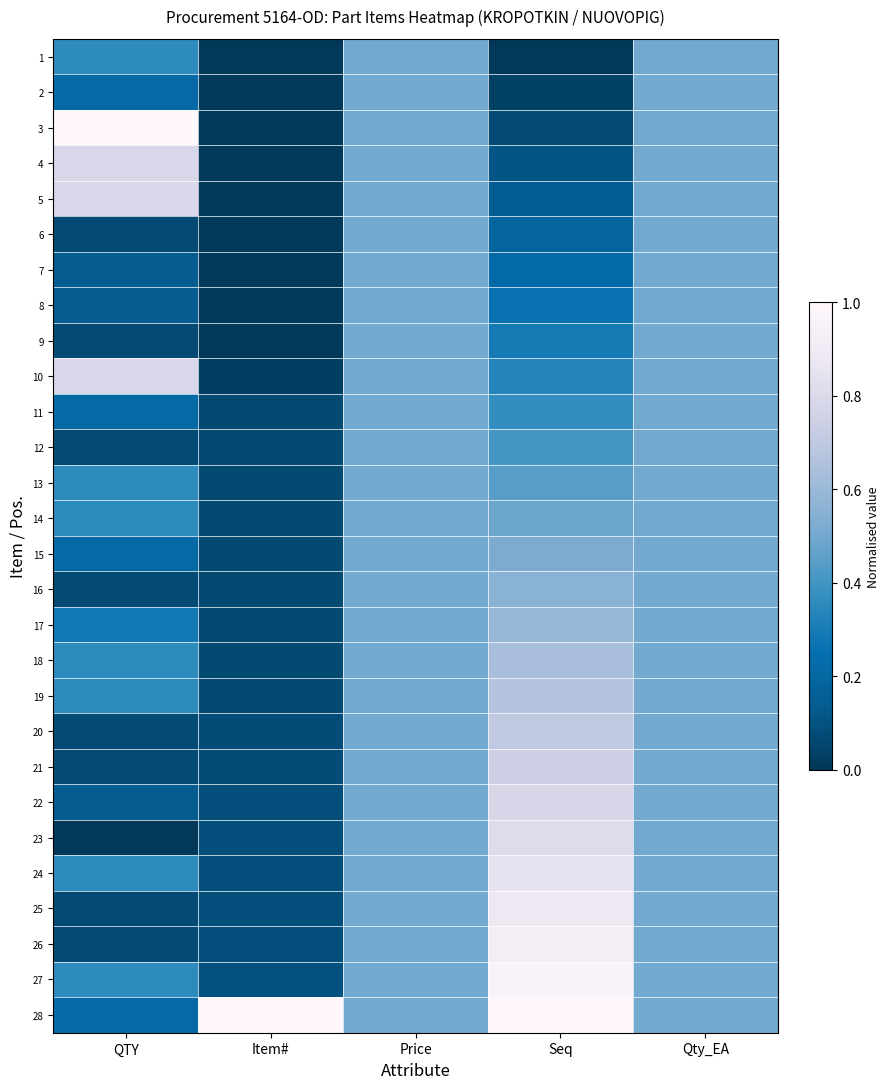

How many data points does each series have?

5